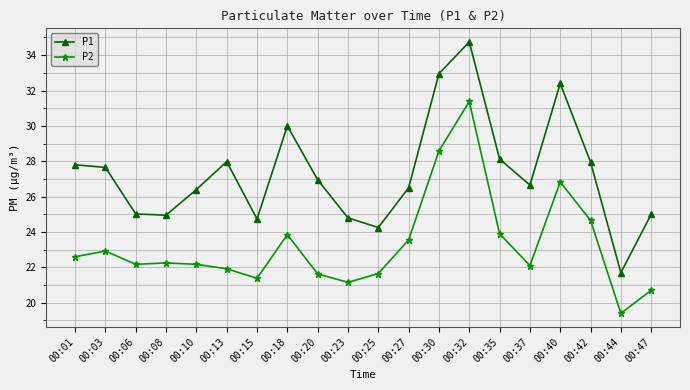

In P1, how many points are lower than both neighbors (excluding endpoints)?

5